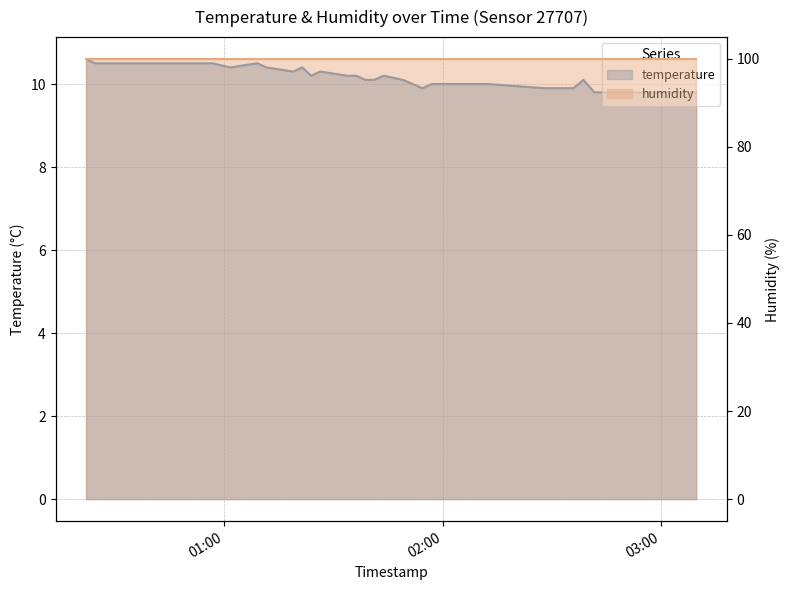

Where is the first local maximum?

2022-11-02T01:09:01